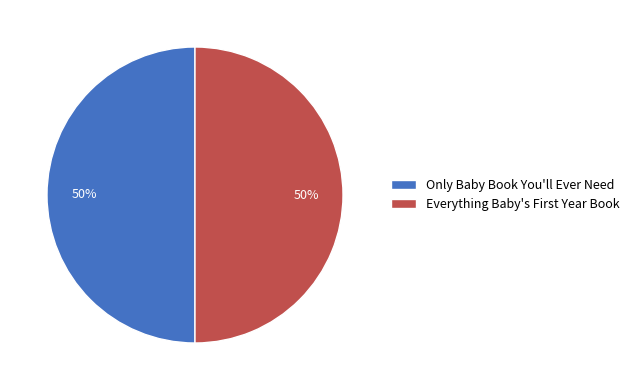

How many slices are in this pie chart?

2